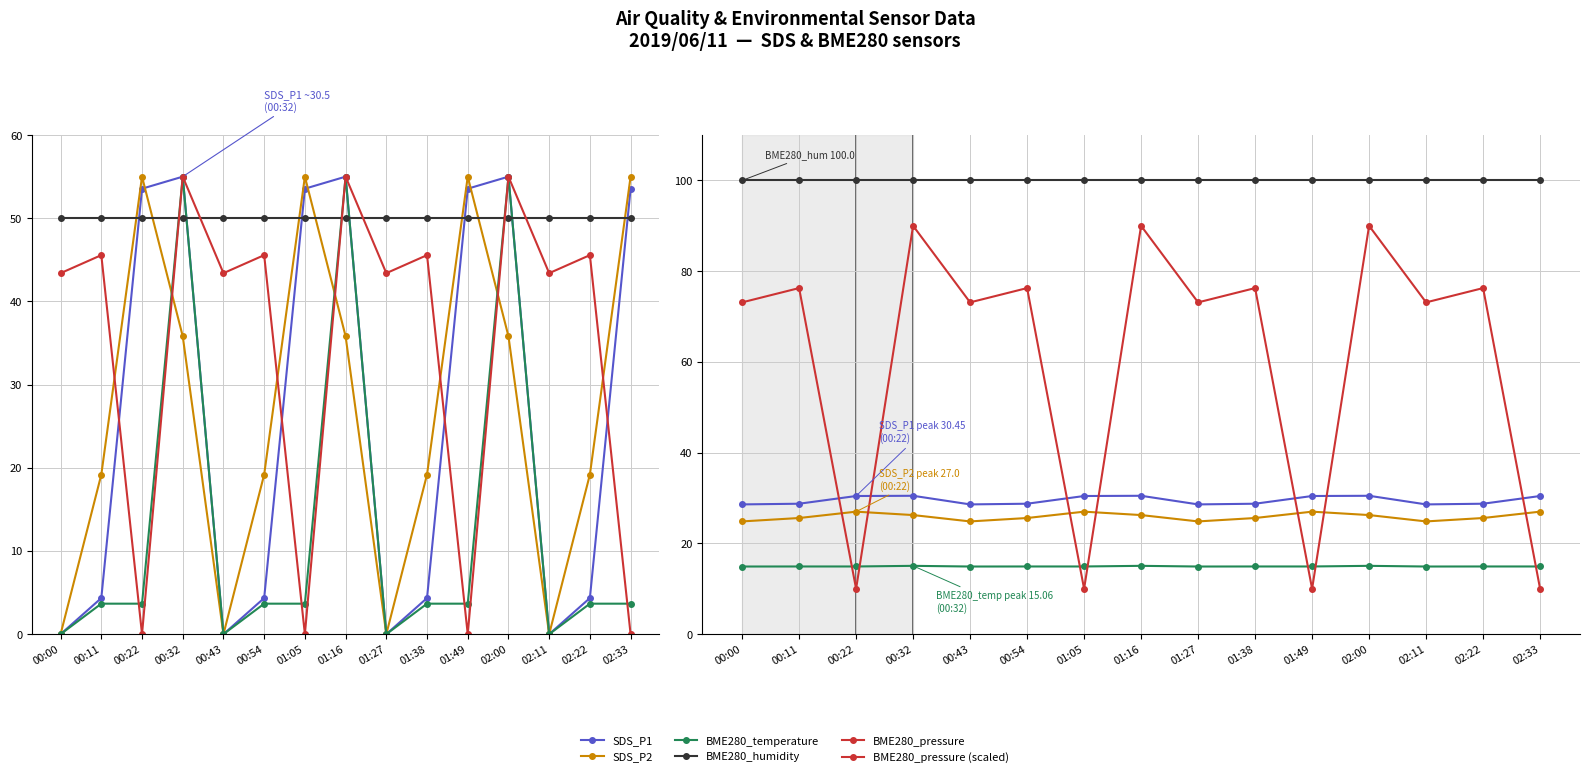

True or false: BME280_pressure (scaled) has a value of 14.3 at 02:33.

False